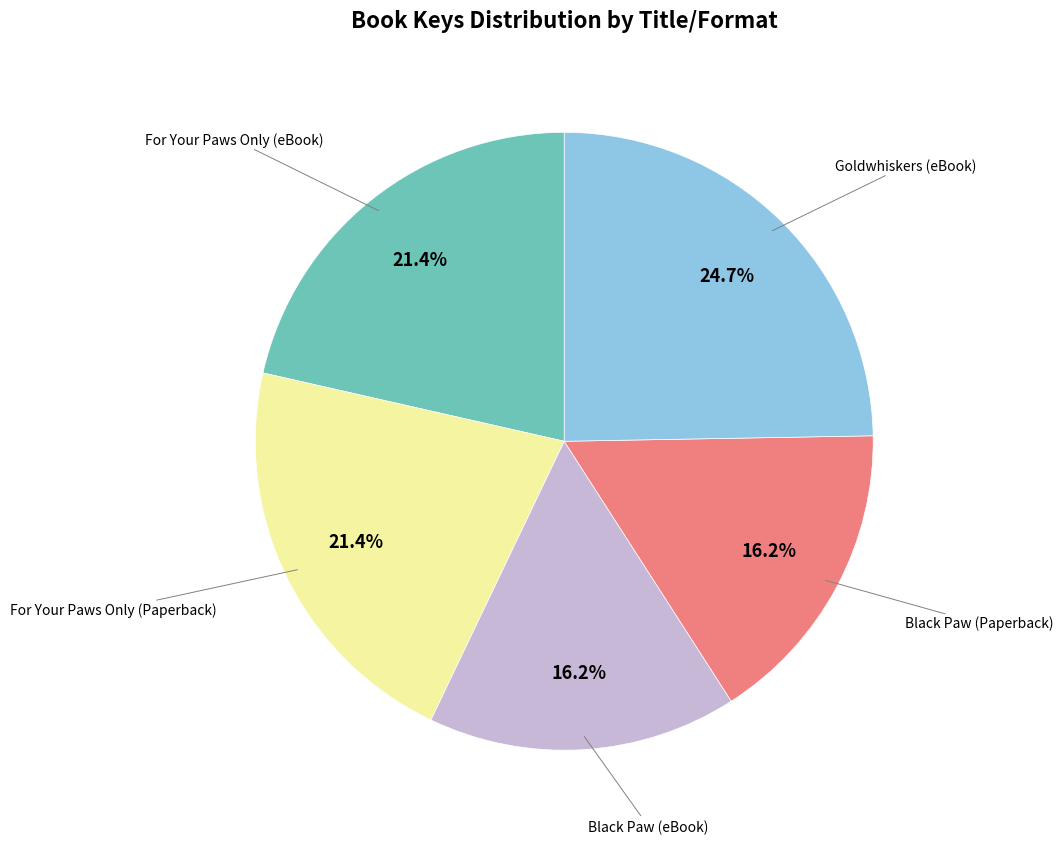

Count the number of slices in the pie.

5